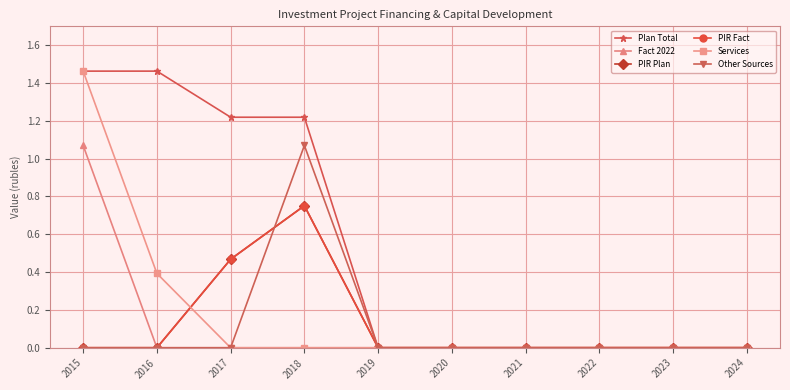

What is the greatest value displayed?

1.5